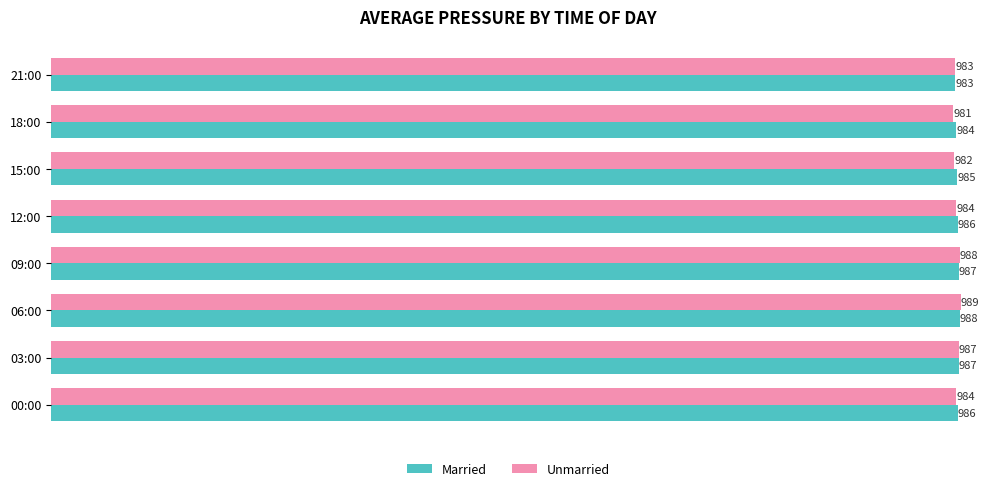

How many data points does each series have?

8